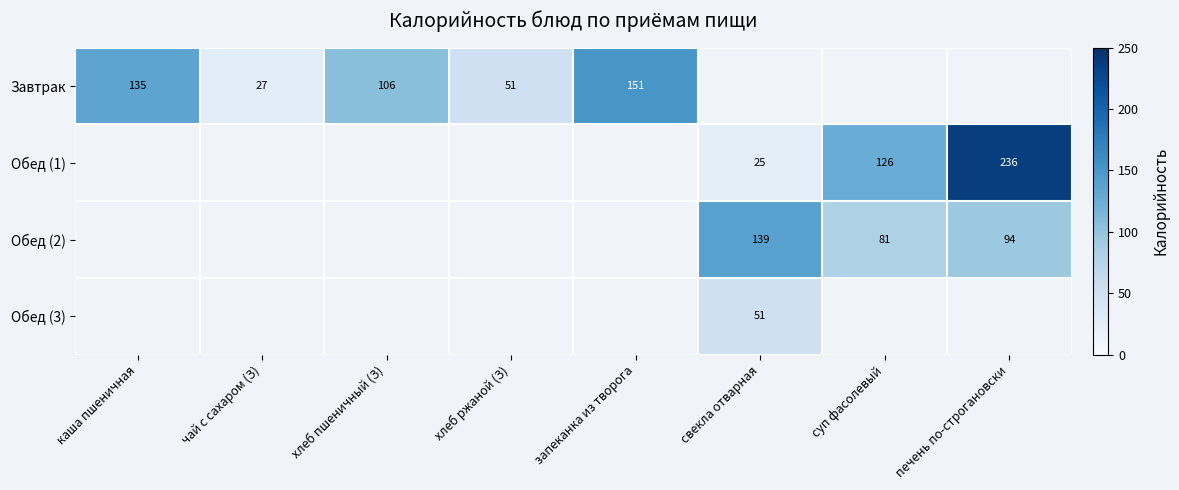

The value of Обед (2) at свекла отварная is 139. True or false?

True